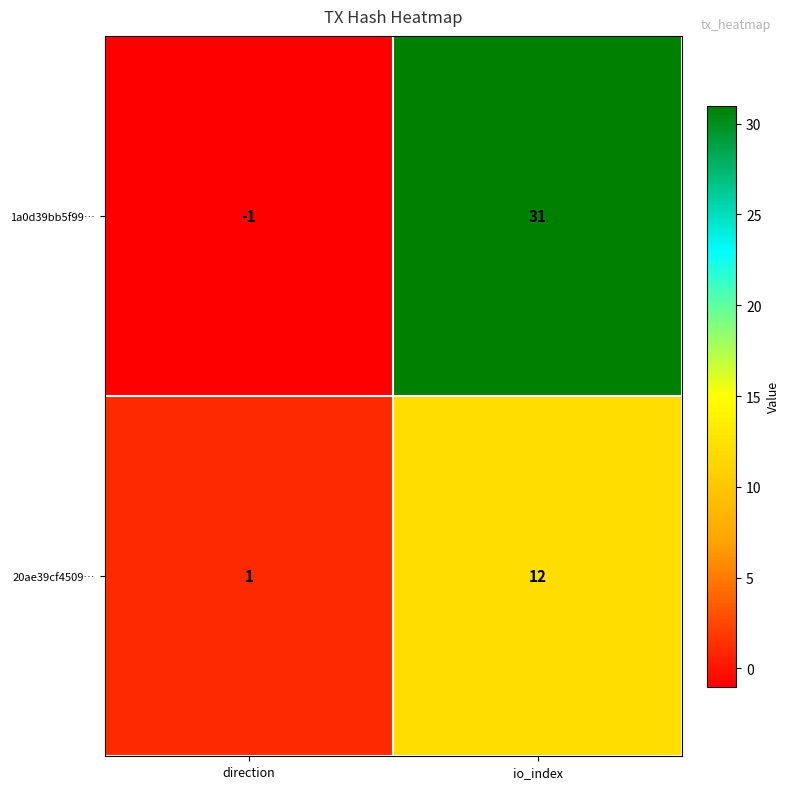

True or false: 1a0d39bb5f99… has a value of 47 at io_index.

False